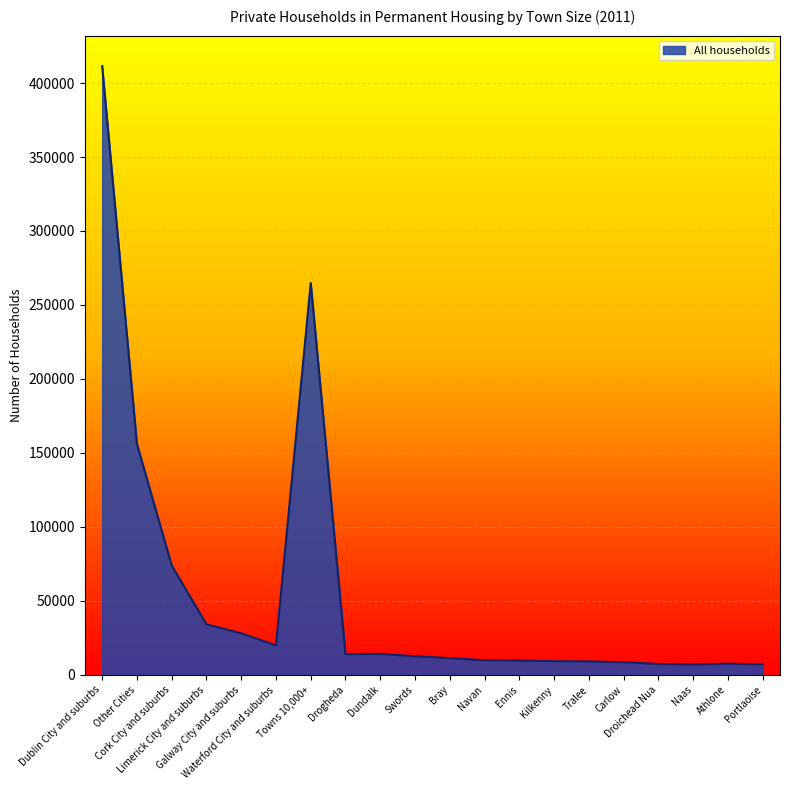

What is the difference between the maximum and minimum values?

404510